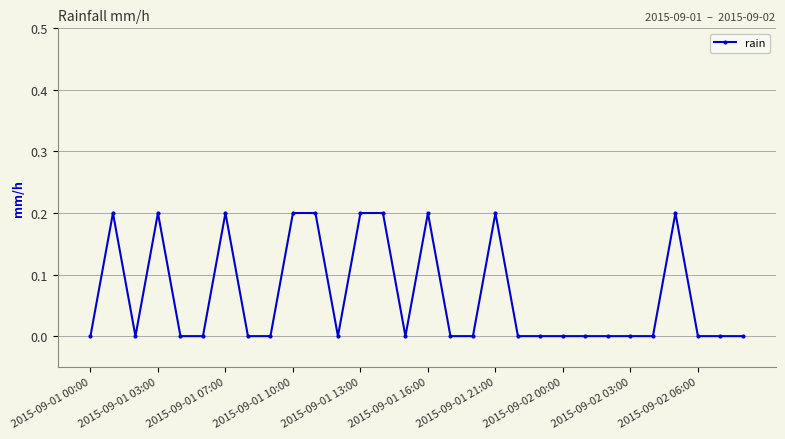

What is the value of the 4th point from the left?

0.2